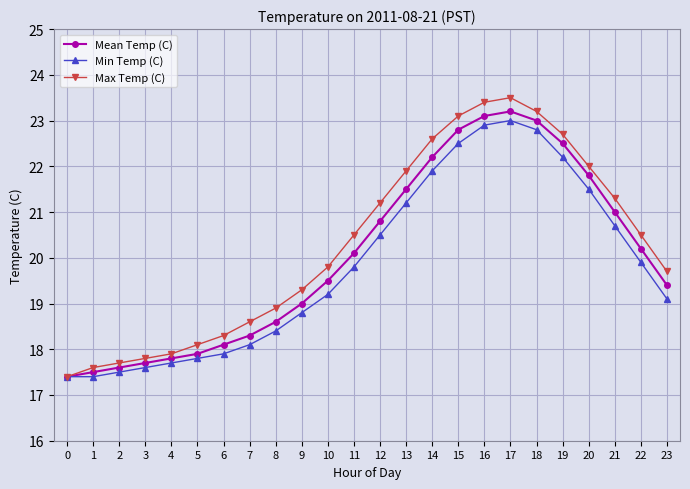

How many interior local peaks does the Min Temp (C) series have?

1